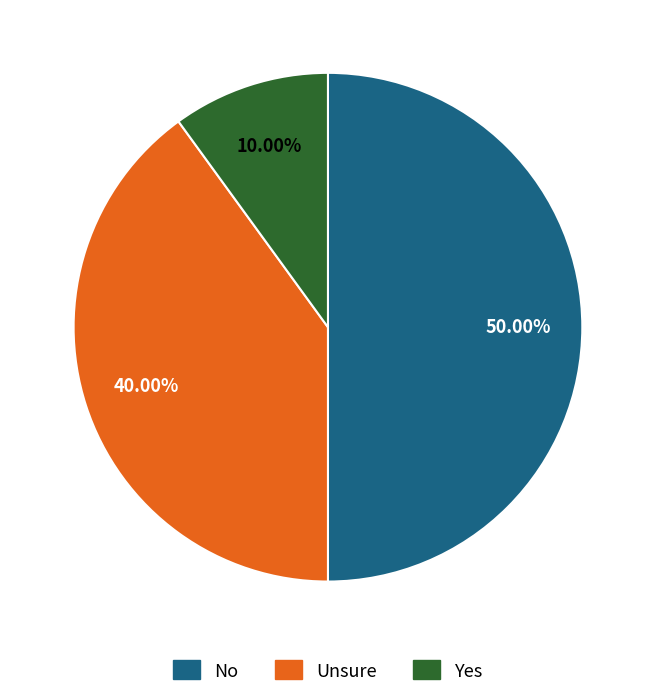

How many slices are in this pie chart?

3